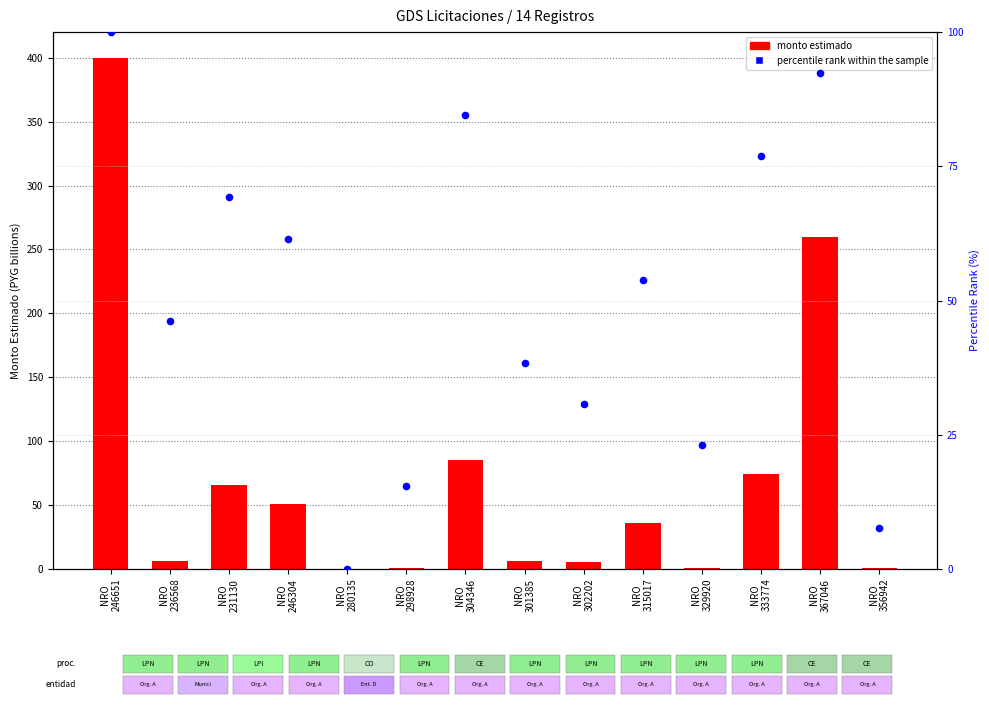

Which series reaches the minimum Y coordinate?

percentile rank within the sample